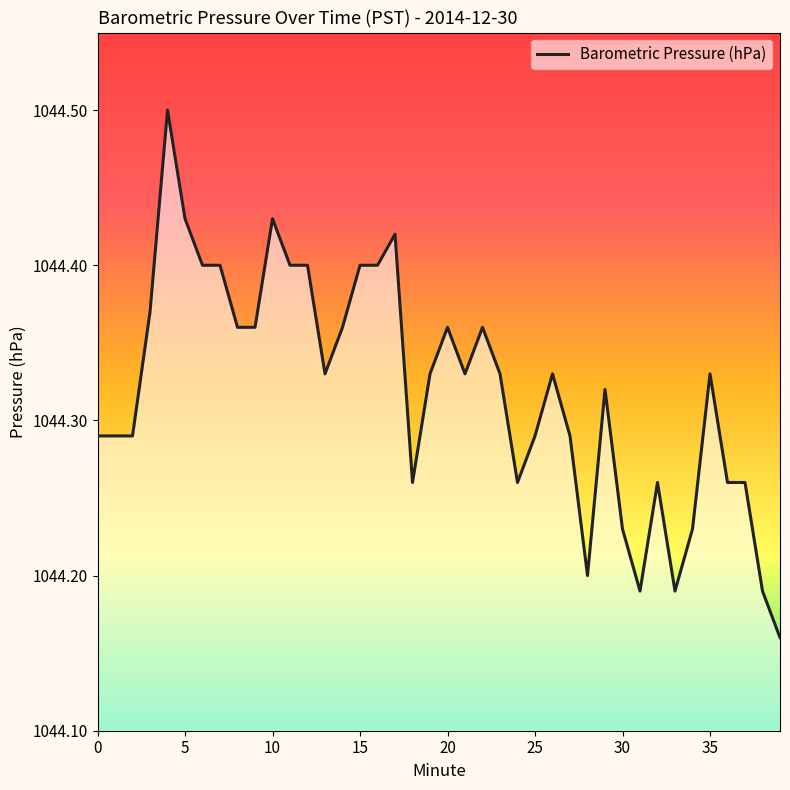

Count the number of data series in this chart.

1